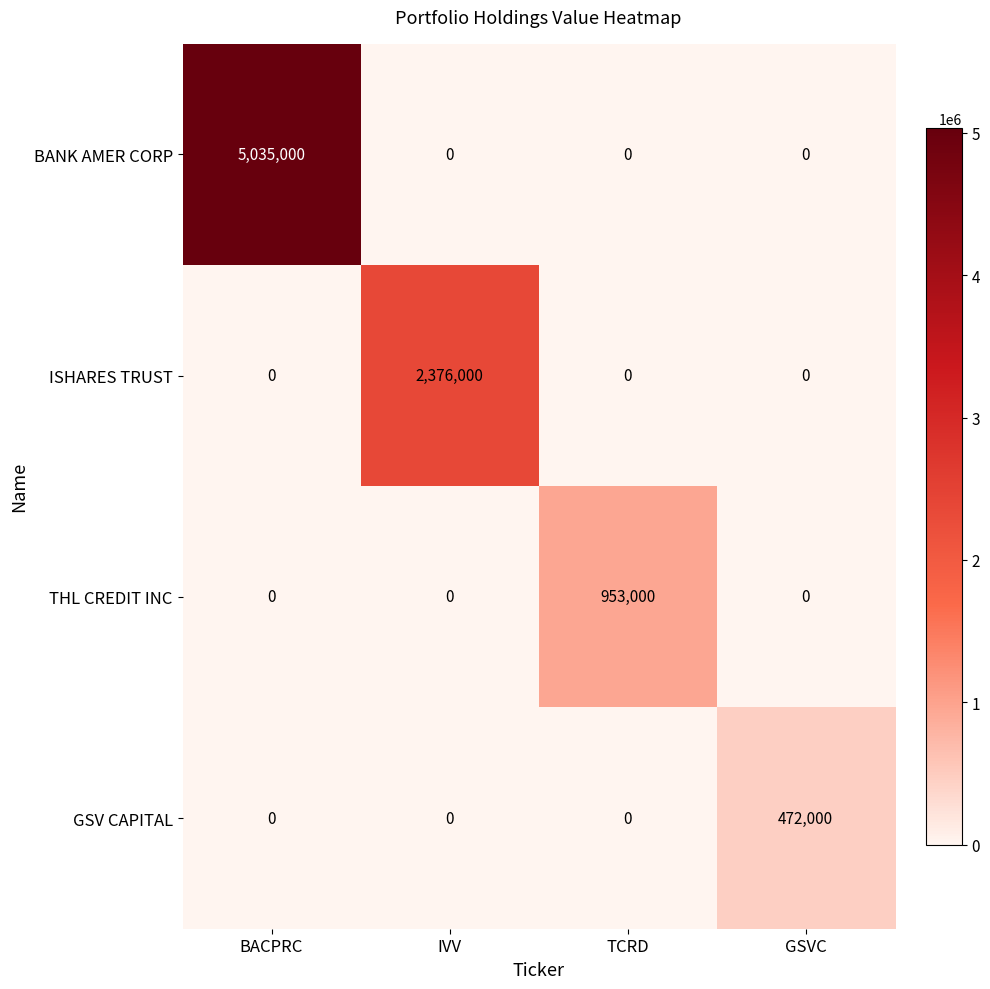

Reading left to right, extract all data points from this chart.

BANK AMER CORP: 5035000	0	0	0
ISHARES TRUST: 0	2376000	0	0
THL CREDIT INC: 0	0	953000	0
GSV CAPITAL: 0	0	0	472000